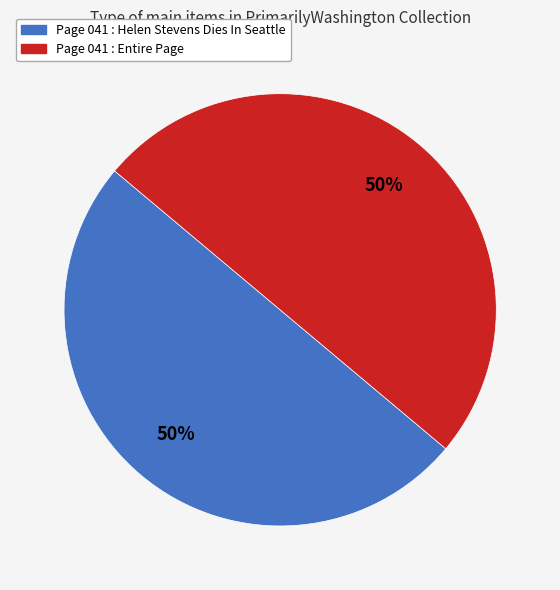

To the nearest percent, what is the average slice percentage?

50%